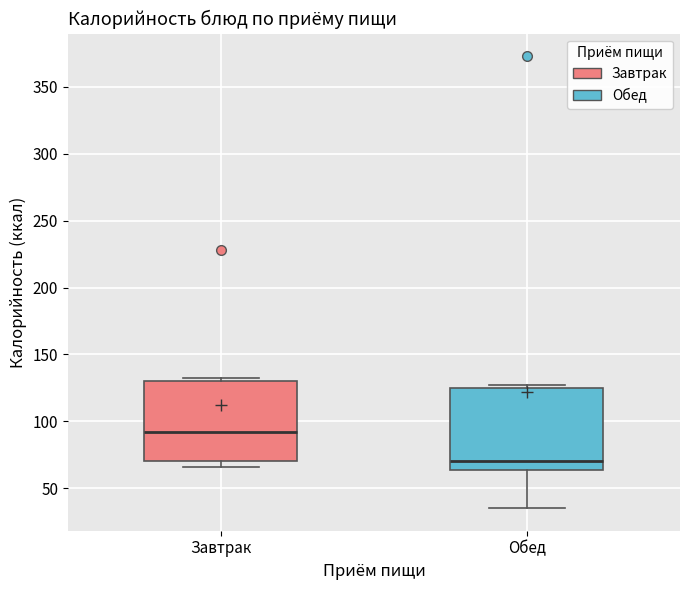

Which box has the lowest median line?

Обед